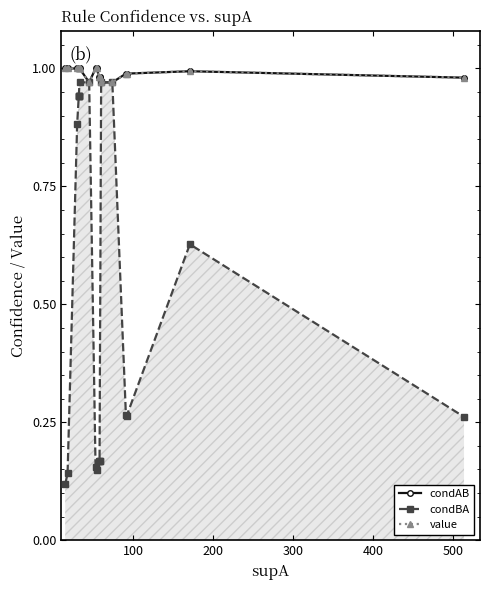

True or false: value and condAB cross at least once.

False